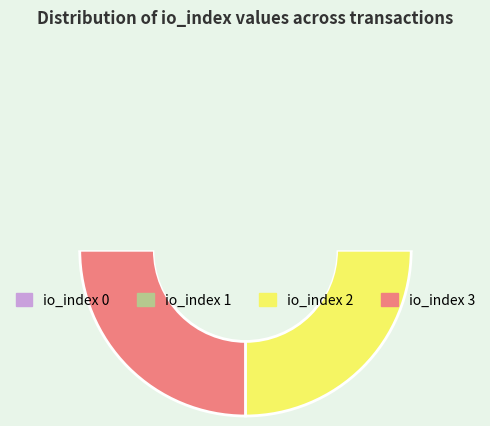

Count the number of slices in the pie.

4